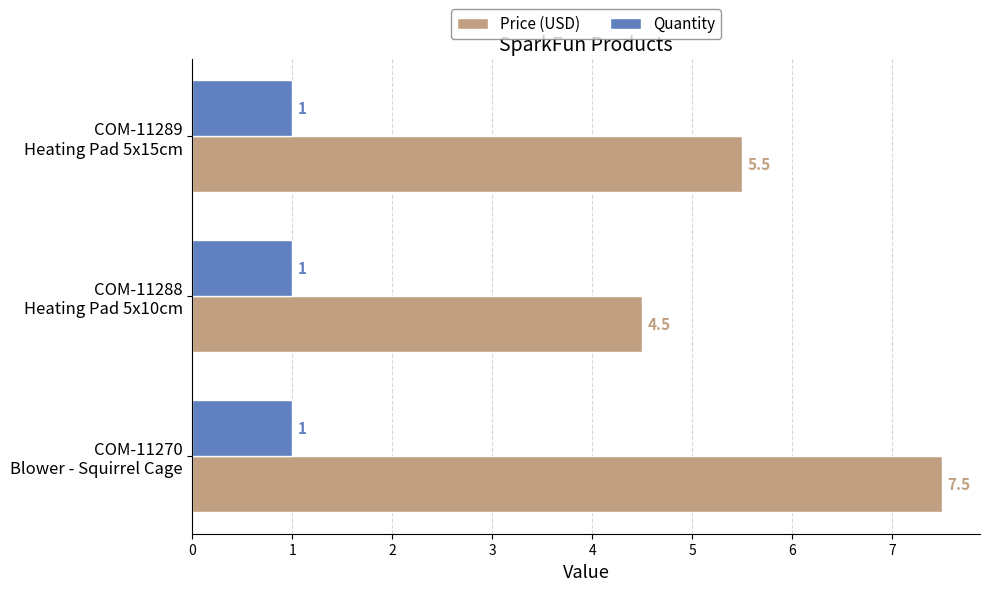

List the series in order of their overall mean, highest first.

Price (USD), Quantity